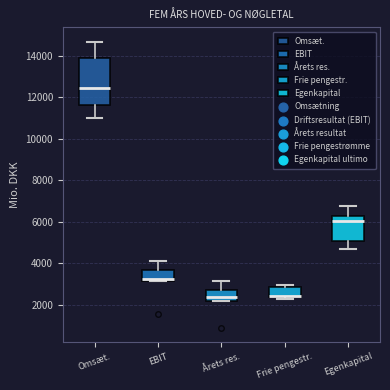

Reading left to right, transcribe this box plot: for each box, give where its median line is, the range the box spans, and where its two whiskers end, as read against the y-axis. The values are not printed on the chart, so give them approximately, as read against the axis.

Omsæt.: median 12400, box 11600 to 14000, whiskers 11000 to 14600
EBIT: median 3200 (just above the box's lower edge), box 3200 to 3600, whiskers 3200 to 4000
Årets res.: median 2400, box 2200 to 2800, whiskers 2200 to 3200
Frie pengestr.: median 2400 (drawn on the box's lower edge), box 2400 to 2800, whiskers 2200 to 3000
Egenkapital: median 6000, box 5000 to 6200, whiskers 4800 to 6800